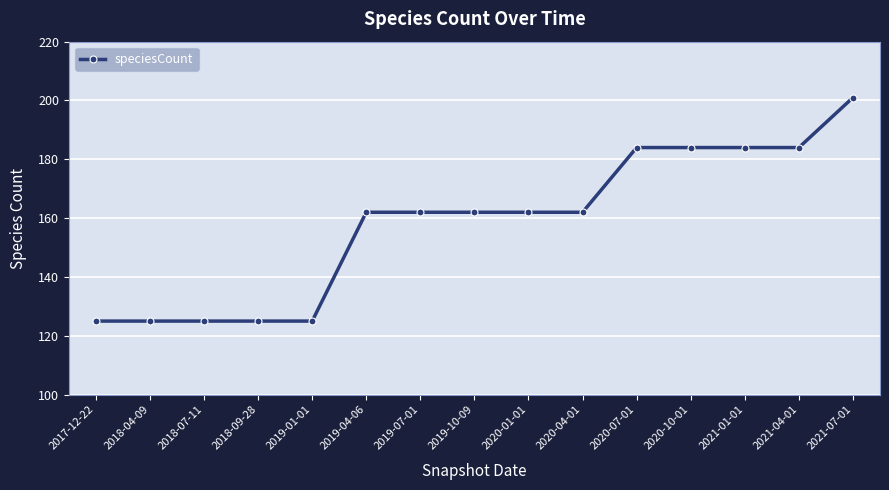

Which has a higher value, 2018-04-09 or 2020-01-01?

2020-01-01